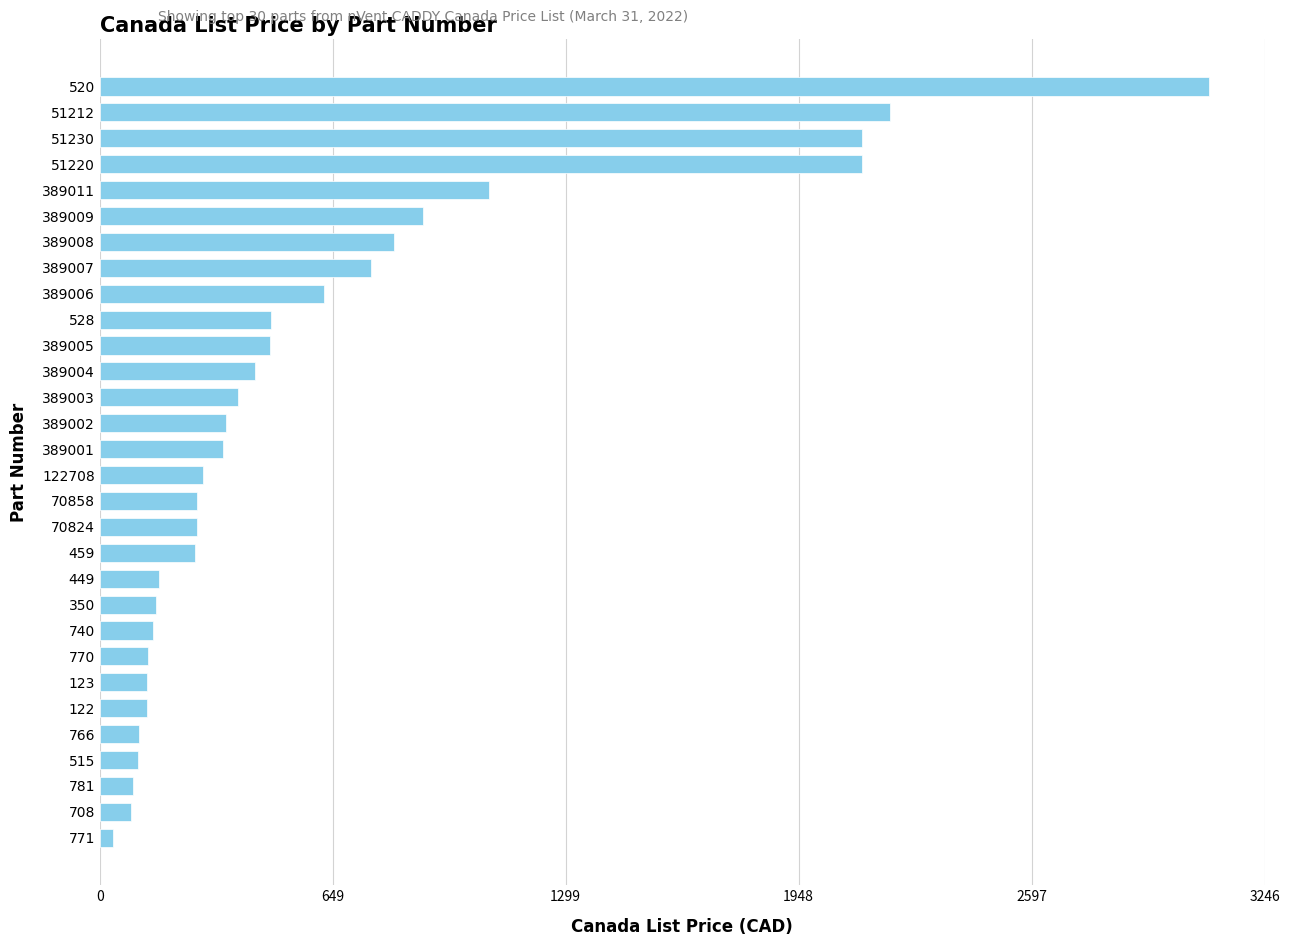

What is the maximum value shown in the chart?

3091.9